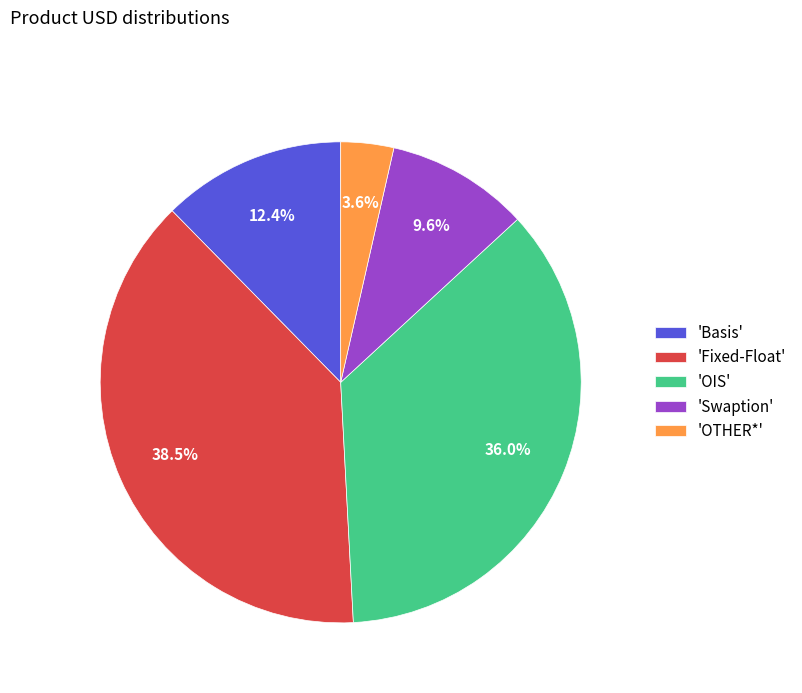

Rank the categories by value from lowest to highest.

'OTHER*', 'Swaption', 'Basis', 'OIS', 'Fixed-Float'